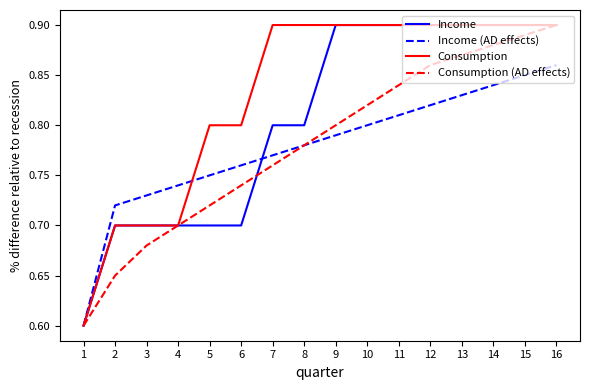

Is it true that Consumption equals 1.3 at 5?

False